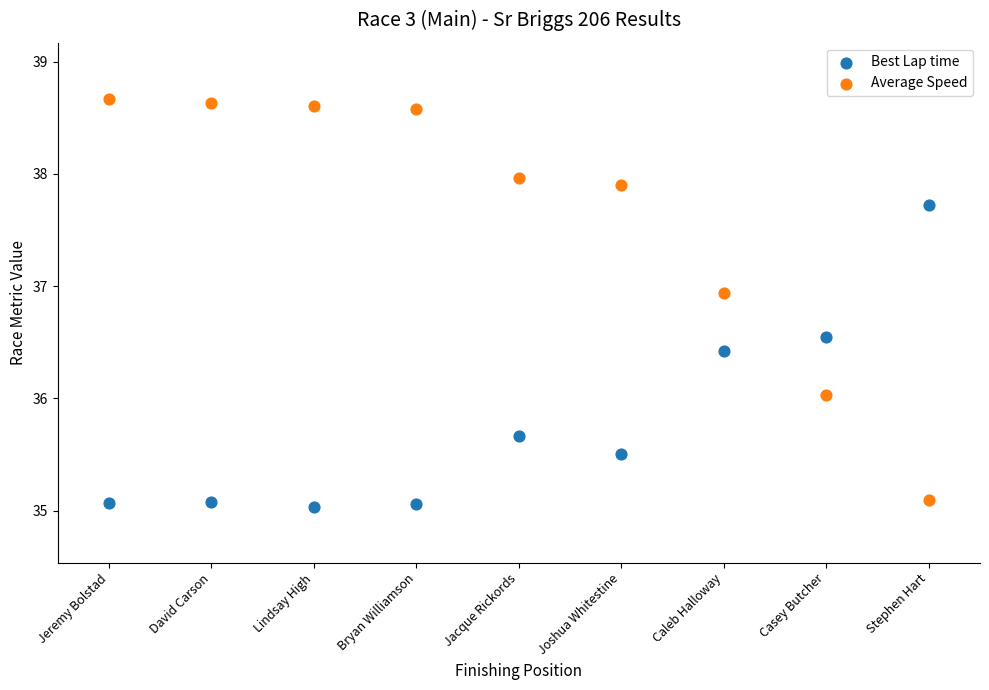

Across all data points, what is the range of X values (max minus min)?

8.0